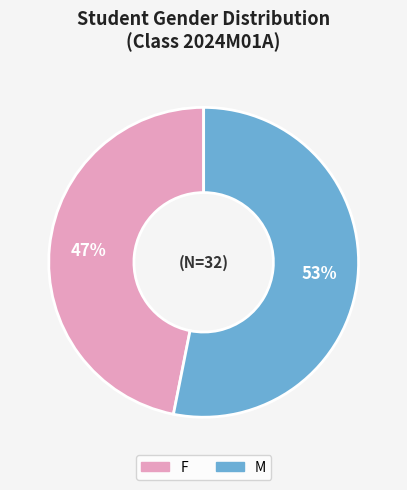

Which slice is the largest?

M